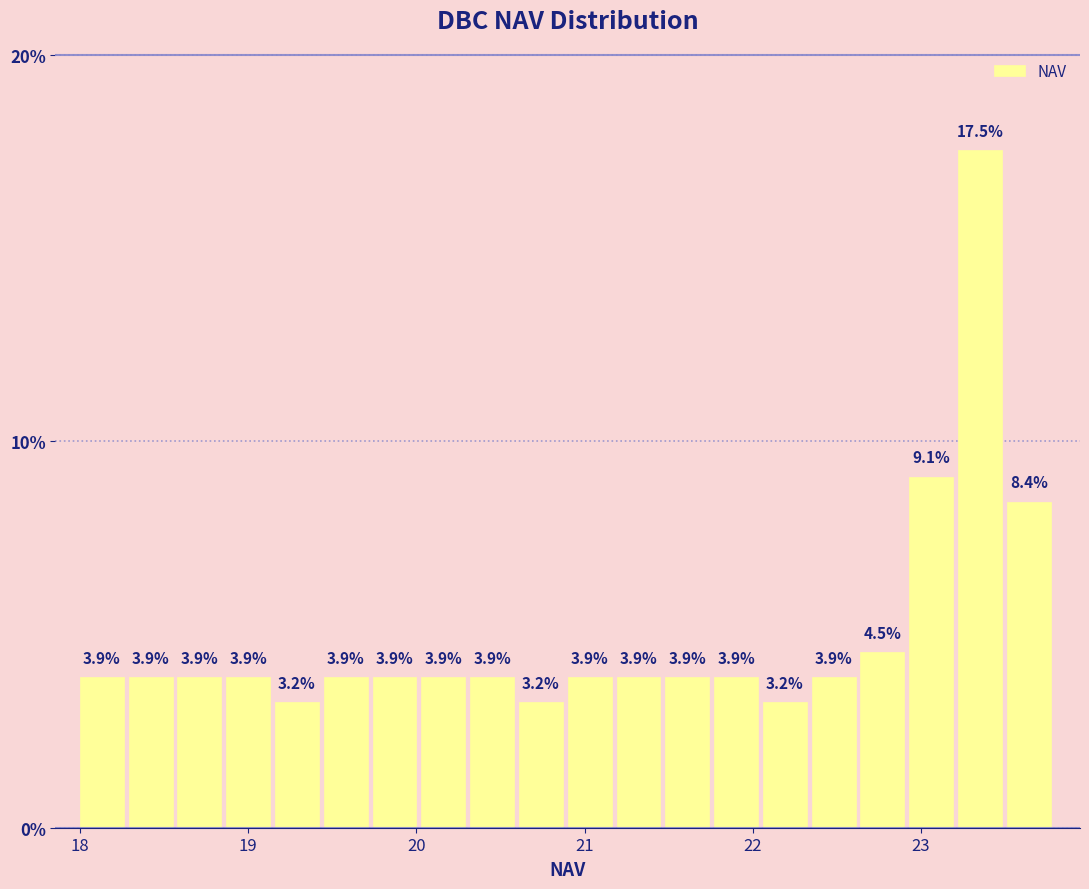

Read against the x-axis, roughly where is the centre of the tallest bar?

23.4